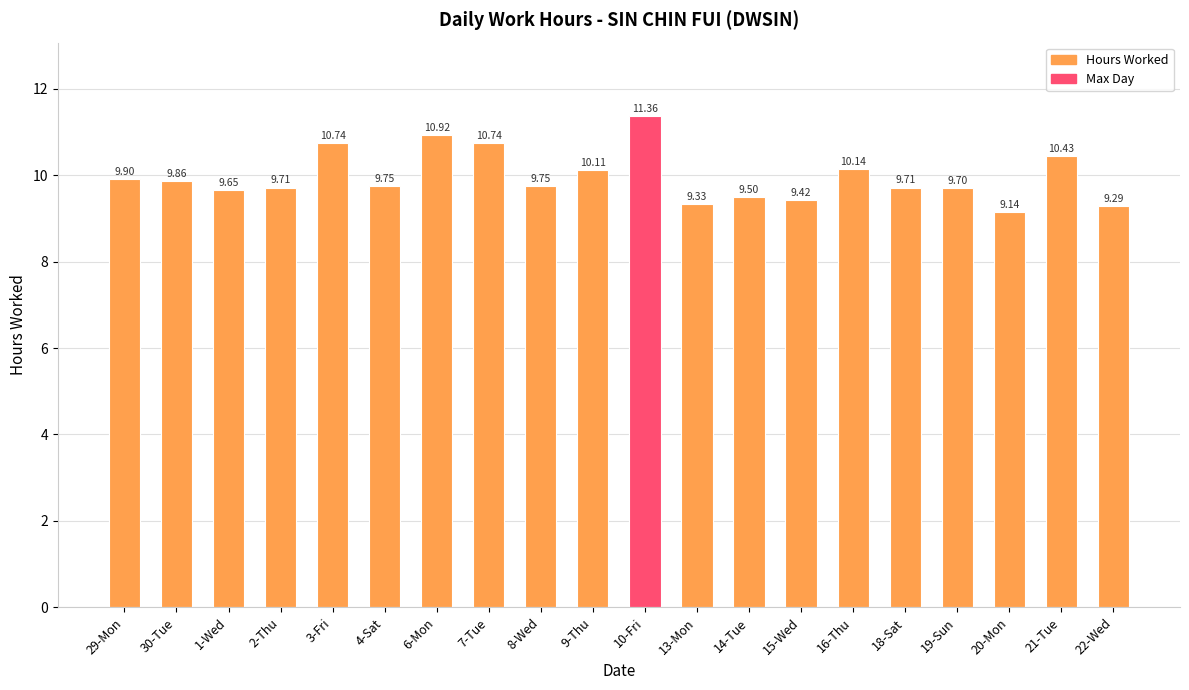

At which category does the chart reach its minimum across all series?

20-Mon